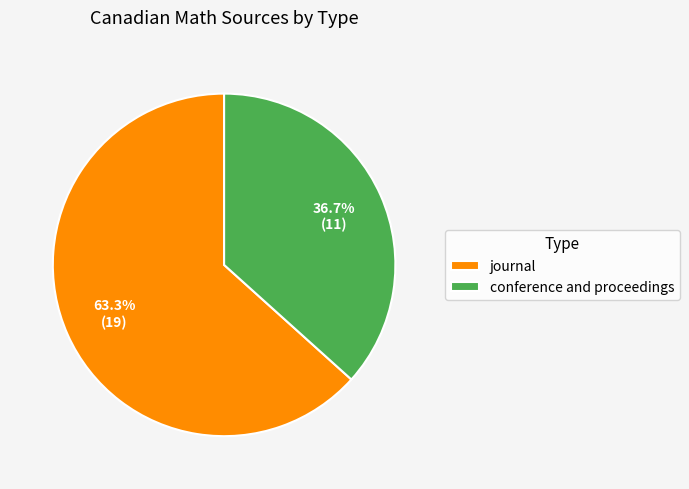

What is the total percentage of journal and conference and proceedings?

100.0%